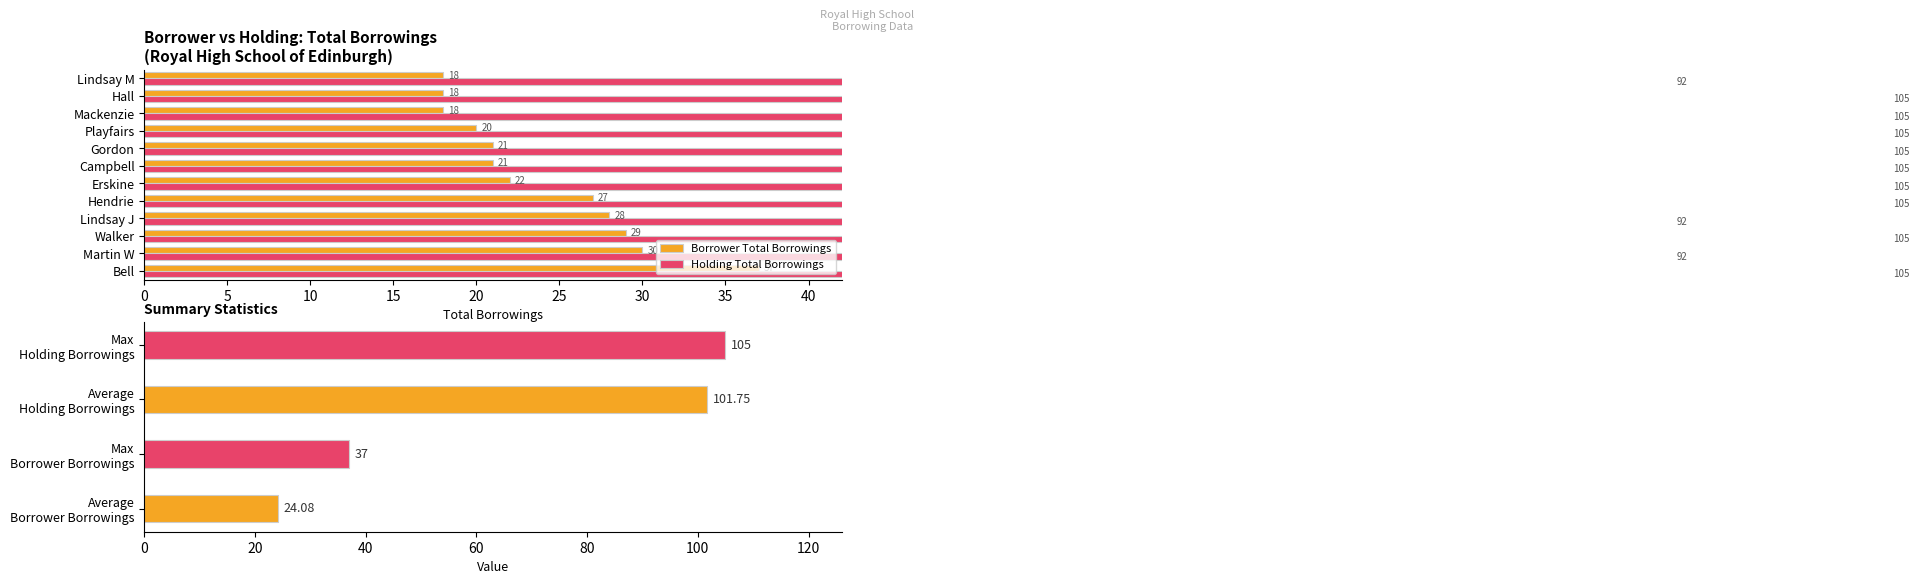

What is the difference between the second highest and second lowest values in the Borrower Total Borrowings series?

12